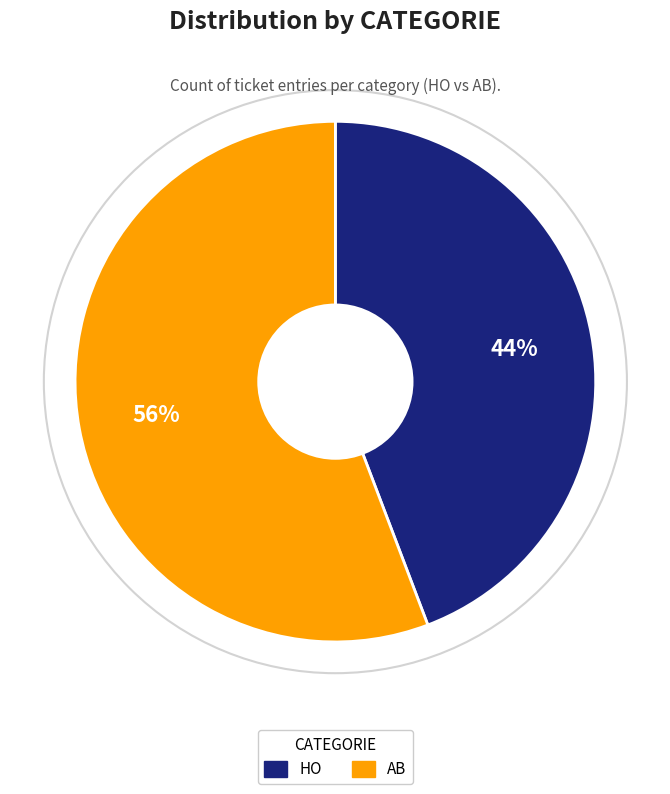

Do AB and HO together represent more than half of the pie?

Yes